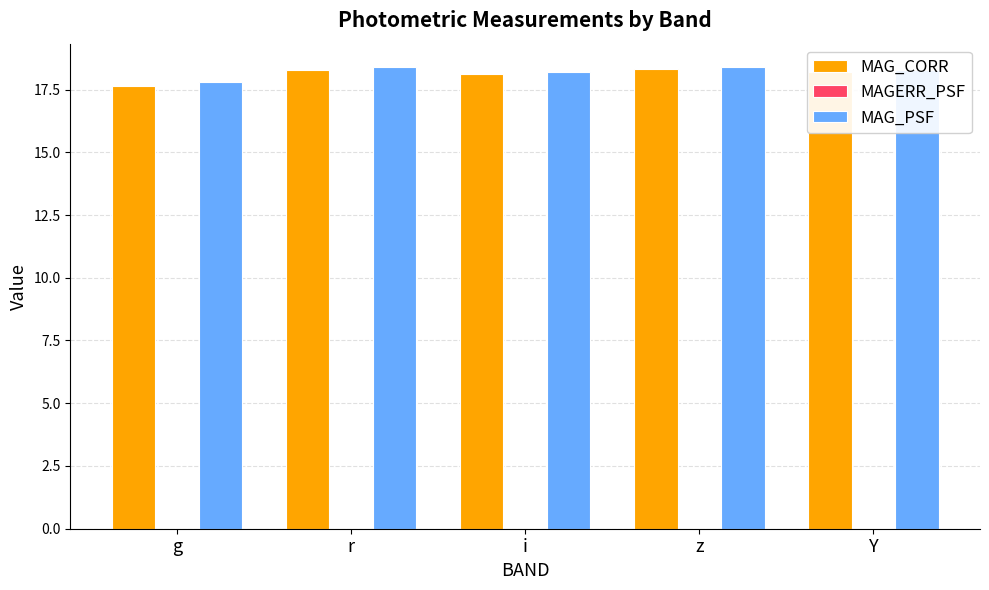

What is the total value across all series at g?

35.5